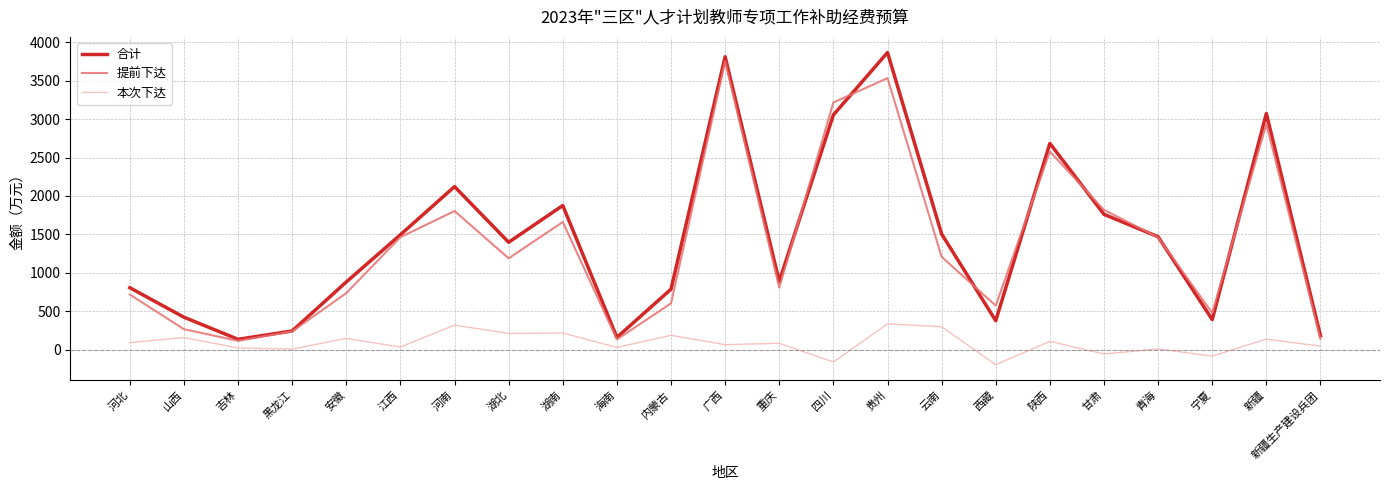

In 合计, how many points are lower than both neighbors (excluding endpoints)?

6